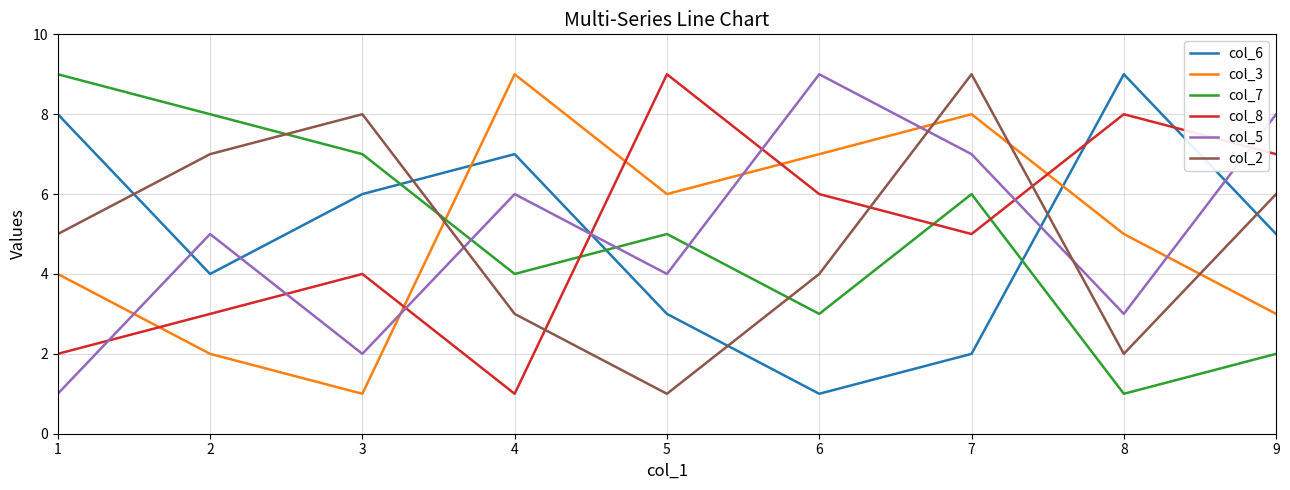

At how many categories does at least one series exceed 6?

9